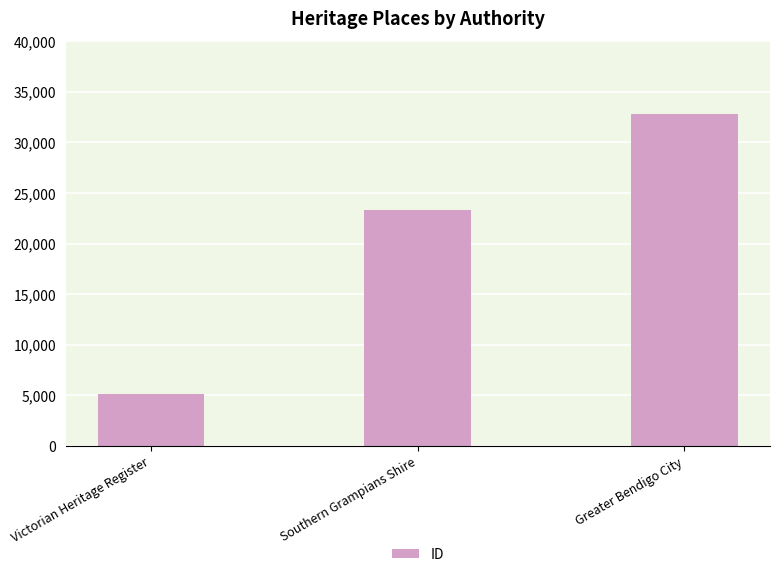

Count the values in the range 5124 to 32778.

3